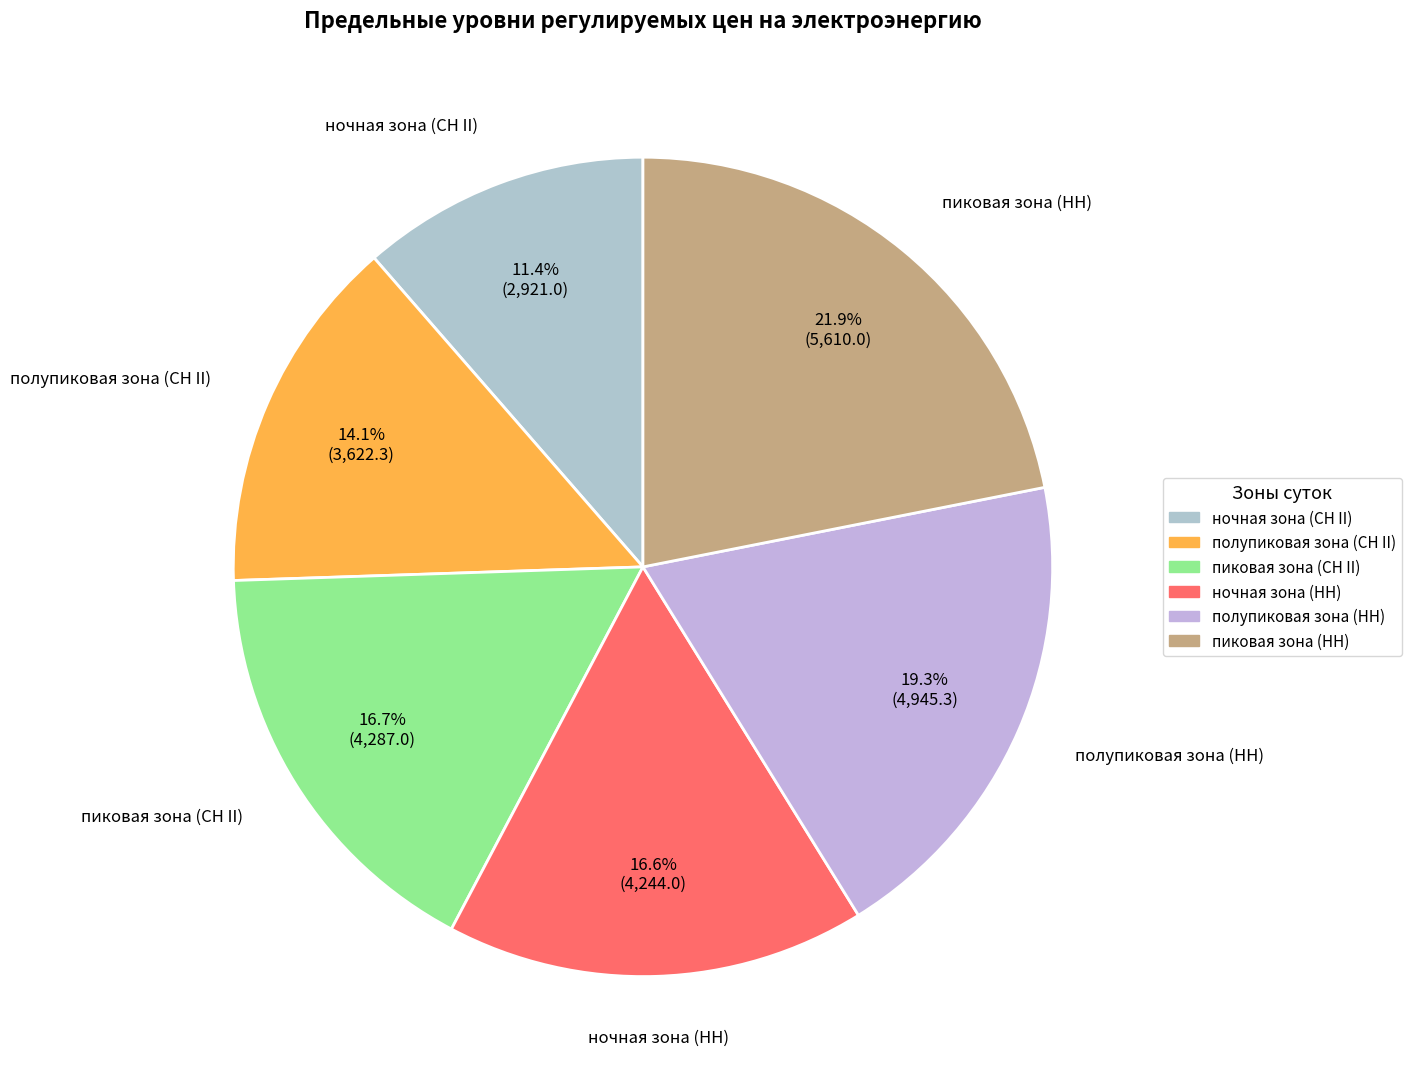

How much of the chart is everything except ночная зона (СН II)?

88.6%